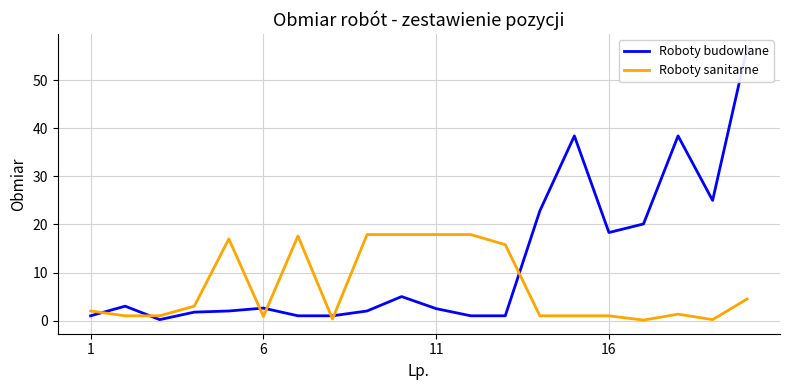

True or false: Roboty sanitarne and Roboty budowlane cross at least once.

True